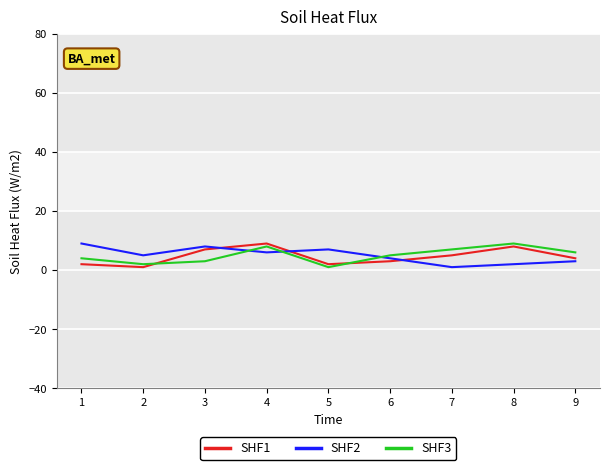

Is the value of SHF2 at 6 greater than the value of SHF1 at 6?

Yes